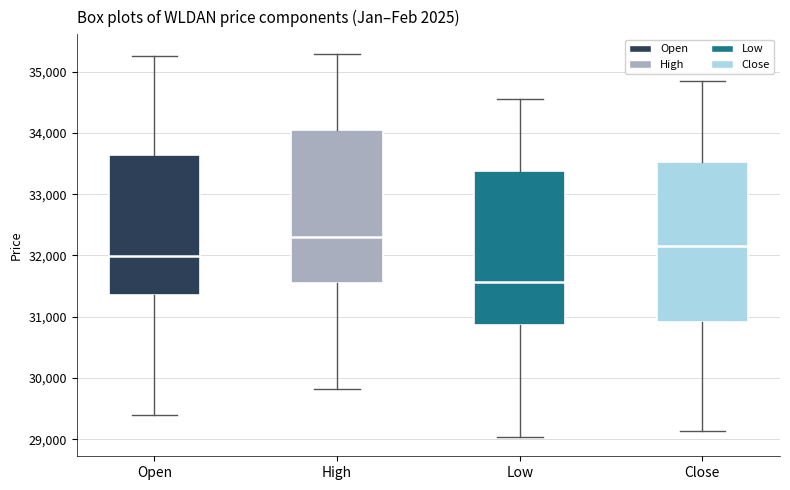

Reading left to right, read every box against the y-axis: the position of its median line, the range the box covers, and the ends of its whiskers. The values are not printed on the chart, so give them approximately, as read against the axis.

Open: median 32000, box 31400 to 33600, whiskers 29400 to 35300
High: median 32300, box 31600 to 34100, whiskers 29800 to 35300
Low: median 31600, box 30900 to 33400, whiskers 29000 to 34600
Close: median 32200, box 30900 to 33500, whiskers 29100 to 34900